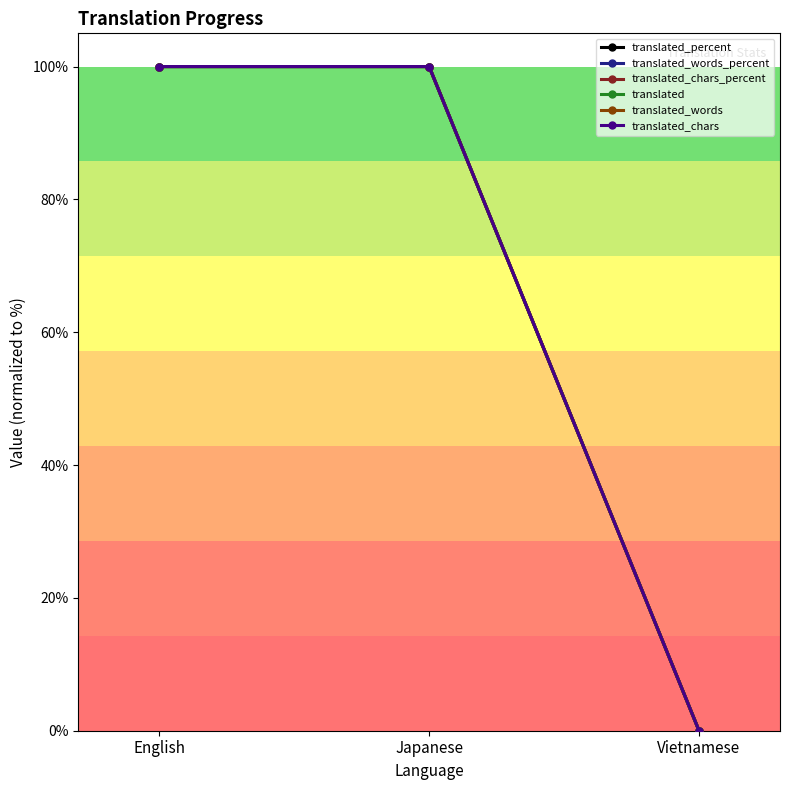

Between Vietnamese and English, which is larger?

English